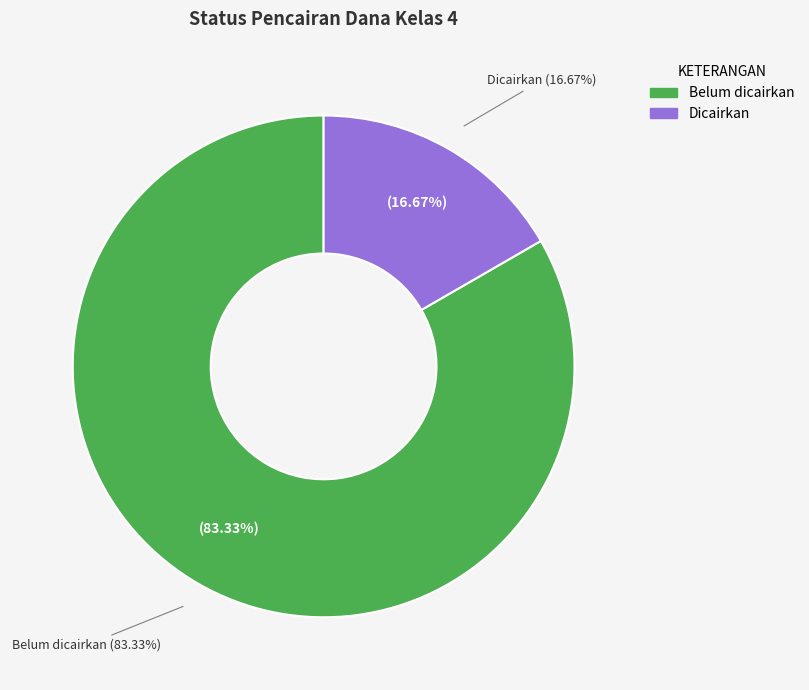

Combined, do Belum dicairkan and Dicairkan account for over 50%?

Yes